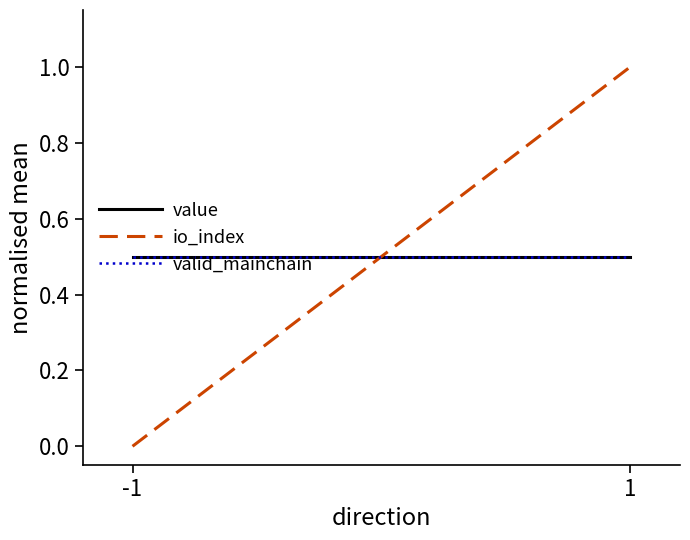

What is the value of the io_index point at the 2nd from the left?

1.0